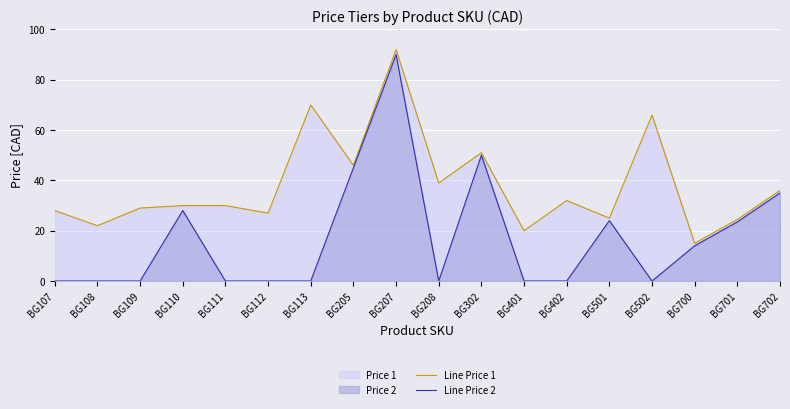

What is the value of the Line Price 1 point at the 7th from the left?

70.0